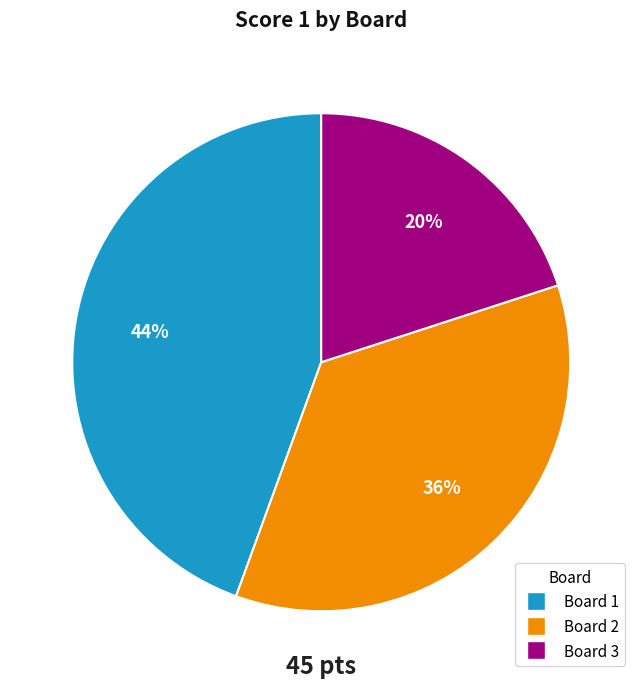

What percentage is the Board 3 slice, to the nearest percent?

20%